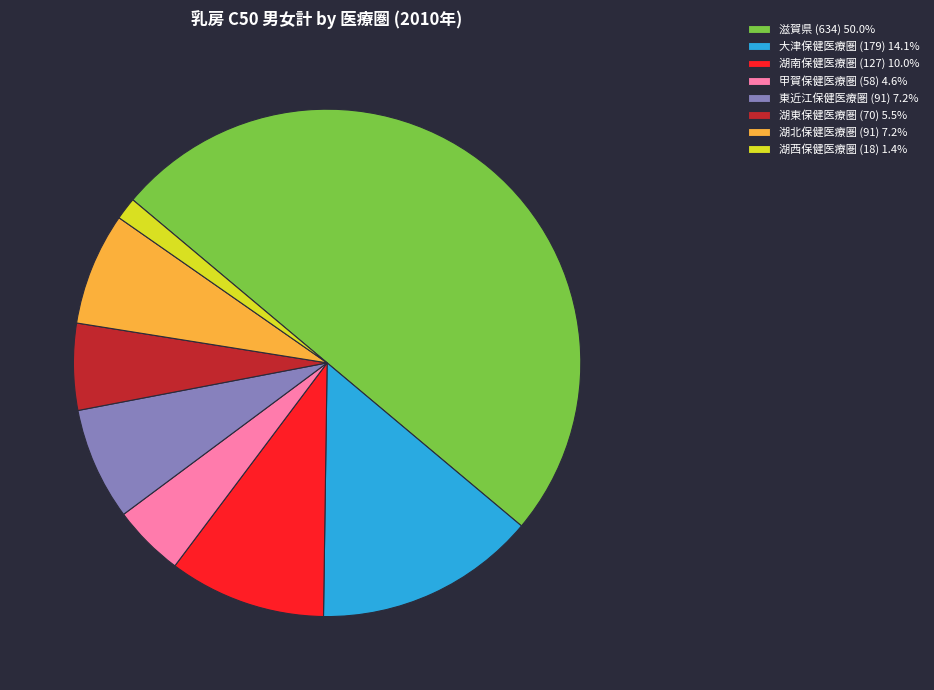

The 東近江保健医療圏 slice represents 1% of the pie. True or false?

False